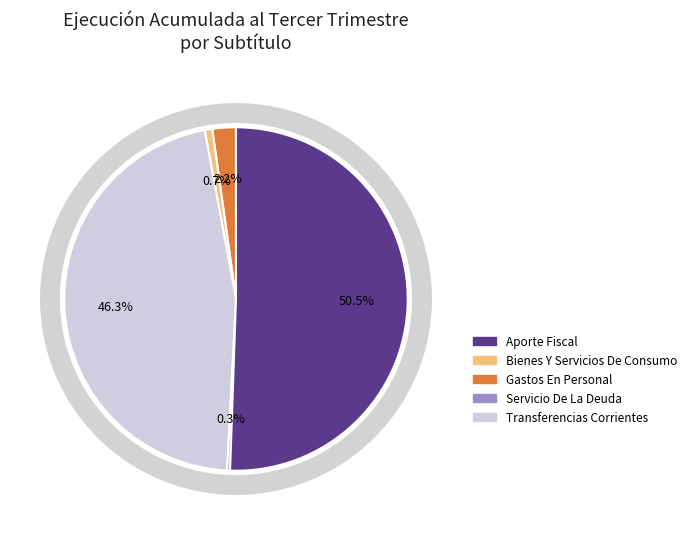

What is the change in value from TRANSFERENCIAS CORRIENTES to SERVICIO DE LA DEUDA?

-16473278